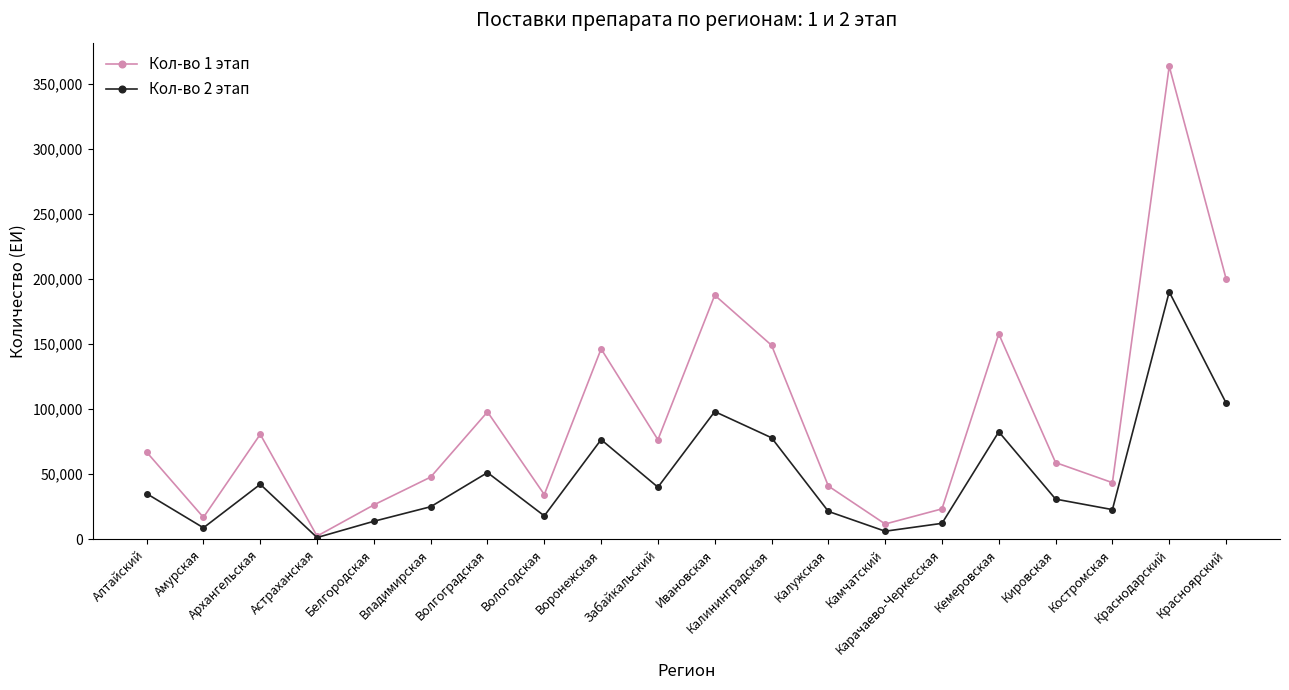

Is this an area chart (filled region under the line)?

No